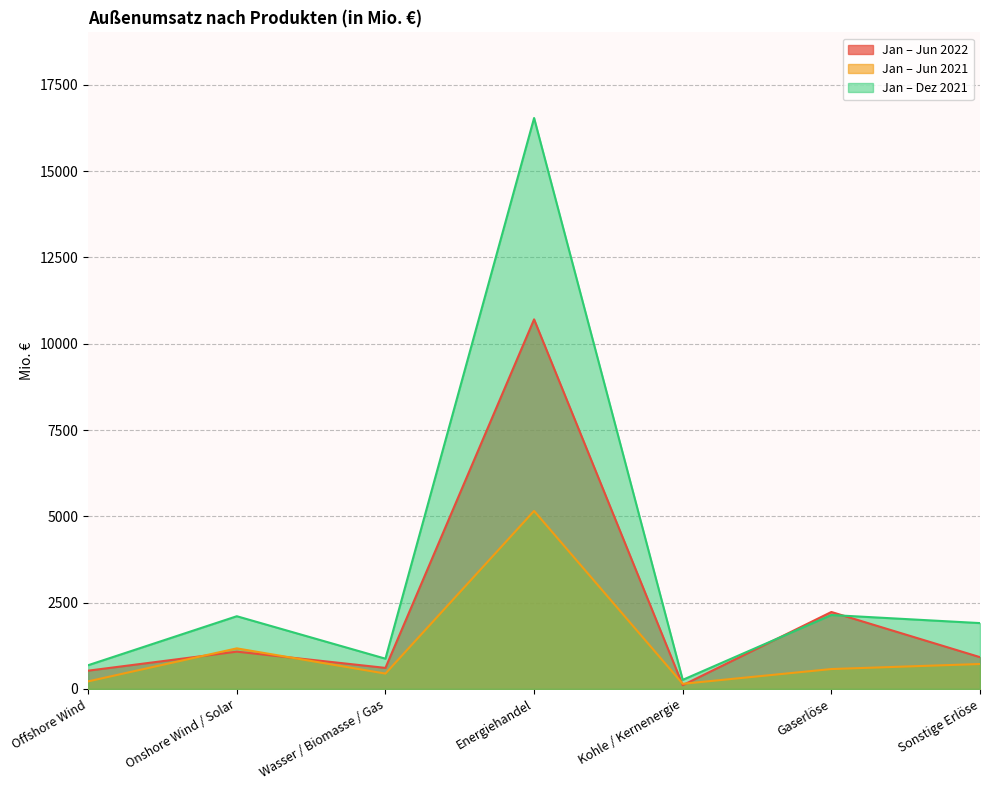

Reading left to right, transcribe all the data shown in this chart.

Jan – Jun 2022: Offshore Wind=530	Onshore Wind / Solar=1081	Wasser / Biomasse / Gas=610	Energiehandel=10707	Kohle / Kernenergie=109	Gaserlöse=2230	Sonstige Erlöse=921
Jan – Jun 2021: Offshore Wind=220	Onshore Wind / Solar=1176	Wasser / Biomasse / Gas=445	Energiehandel=5158	Kohle / Kernenergie=149	Gaserlöse=577	Sonstige Erlöse=723
Jan – Dez 2021: Offshore Wind=688	Onshore Wind / Solar=2107	Wasser / Biomasse / Gas=877	Energiehandel=16540	Kohle / Kernenergie=264	Gaserlöse=2142	Sonstige Erlöse=1908